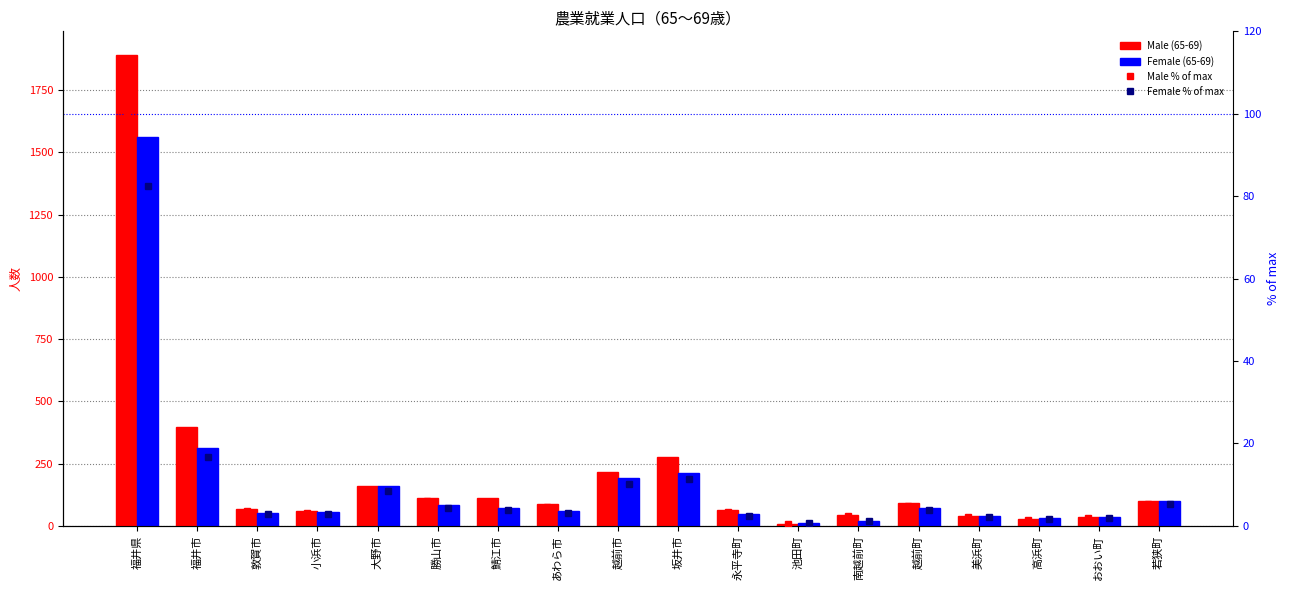

How many categories are shown in the chart?

18